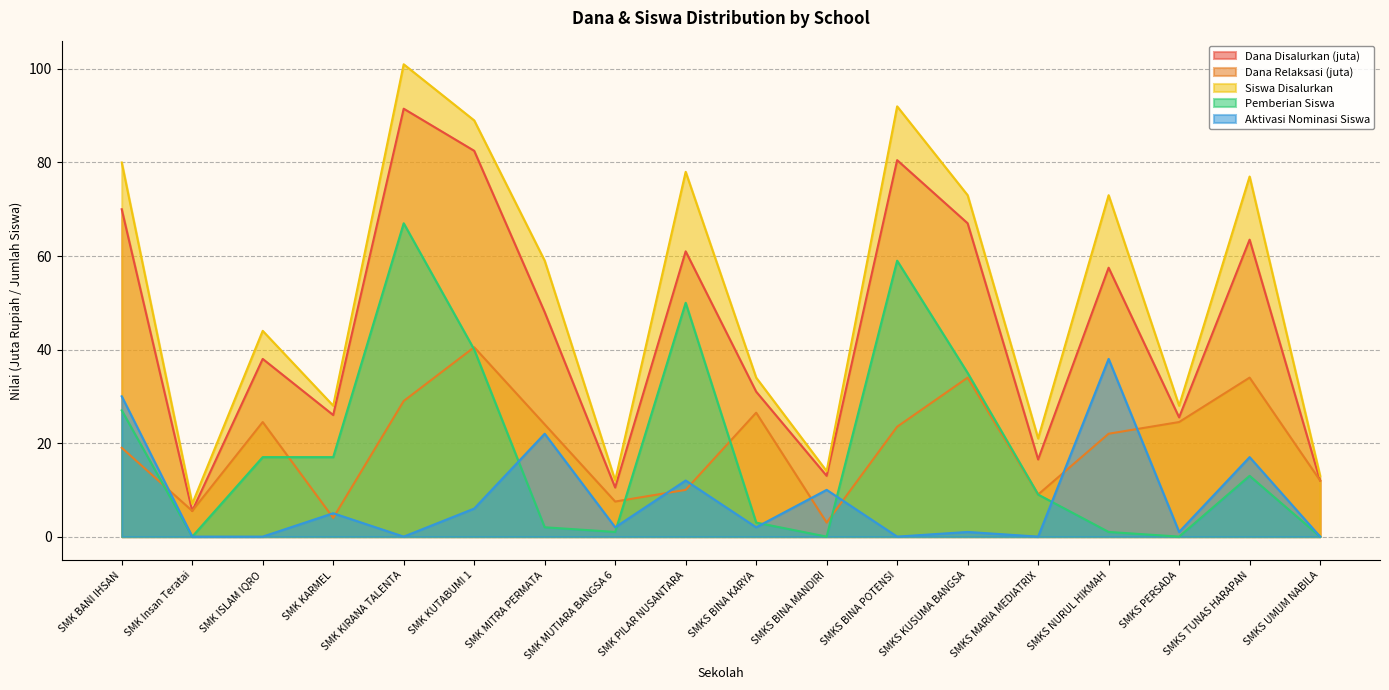

Which series ends up on top after the final intersection of Pemberian Siswa and Aktivasi Nominasi Siswa?

Aktivasi Nominasi Siswa